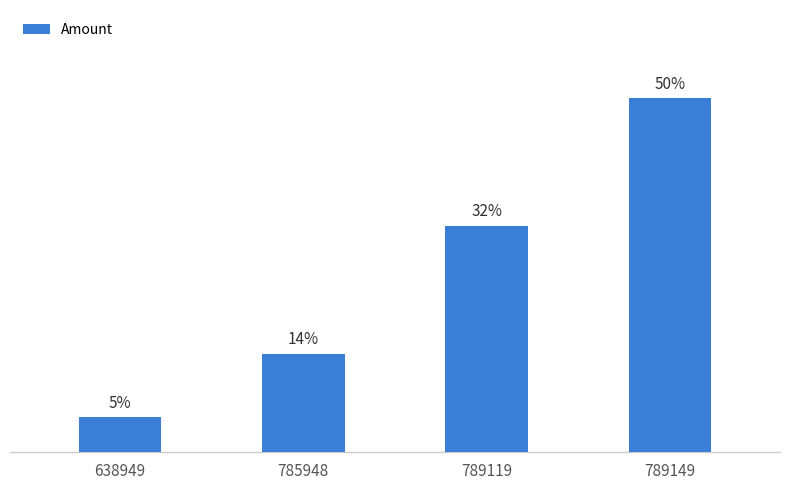

Are the bars horizontal?

No